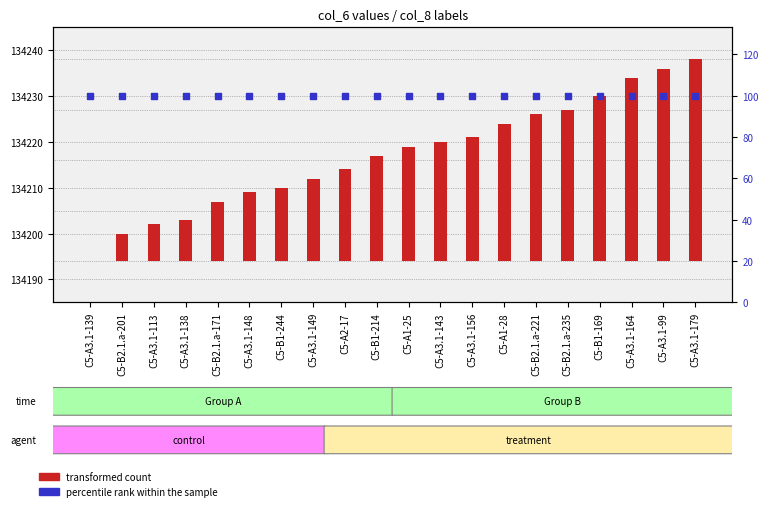

At how many categories does at least one series exceed 52?

20